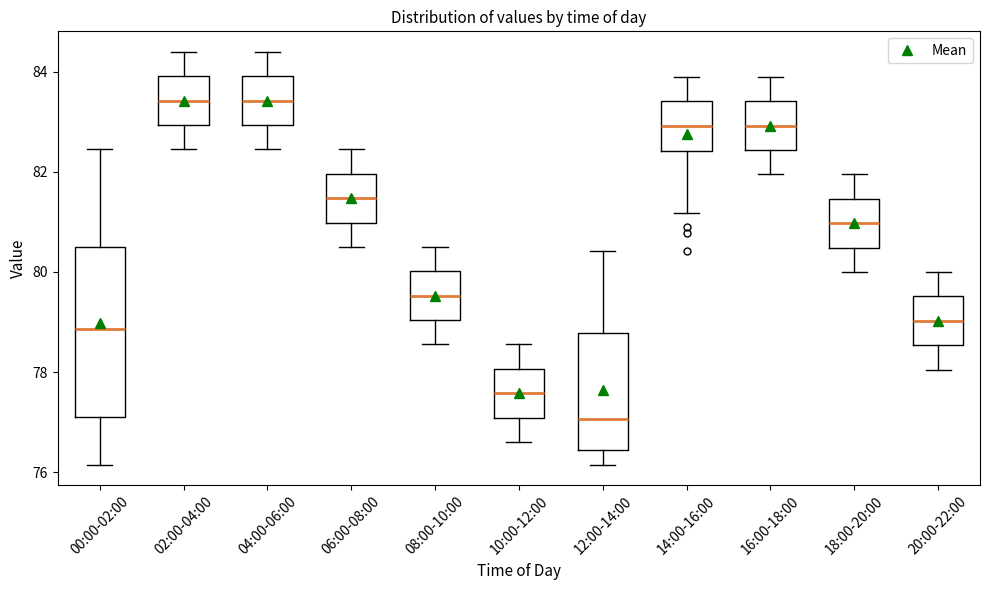

Where is the upper edge of the box for 14:00-16:00 on the y-axis? The values are not printed on the chart, so give them approximately, as read against the axis.

83.4